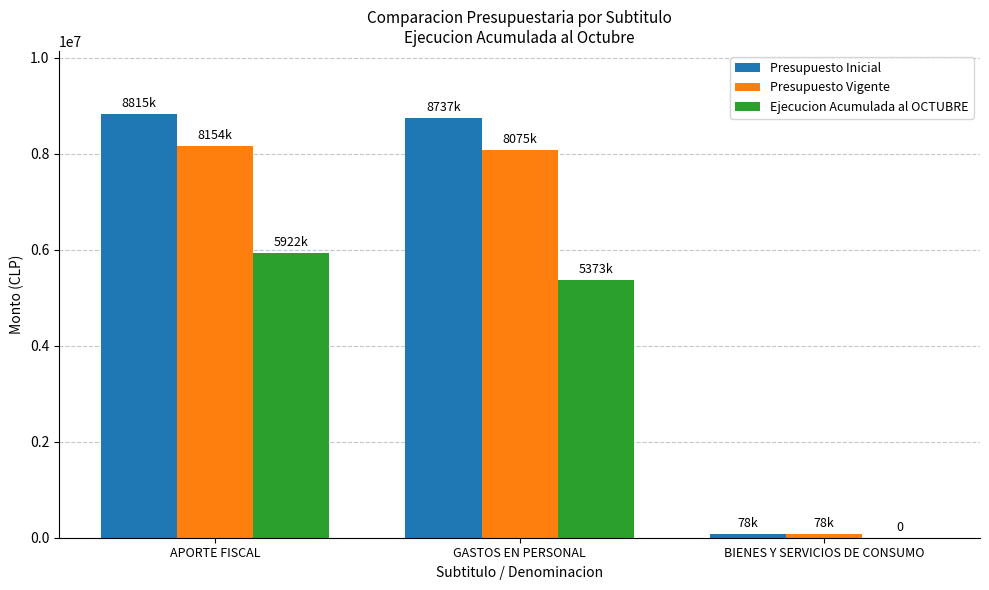

What is the difference between the Presupuesto Inicial values at BIENES Y SERVICIOS DE CONSUMO and APORTE FISCAL?

8737368